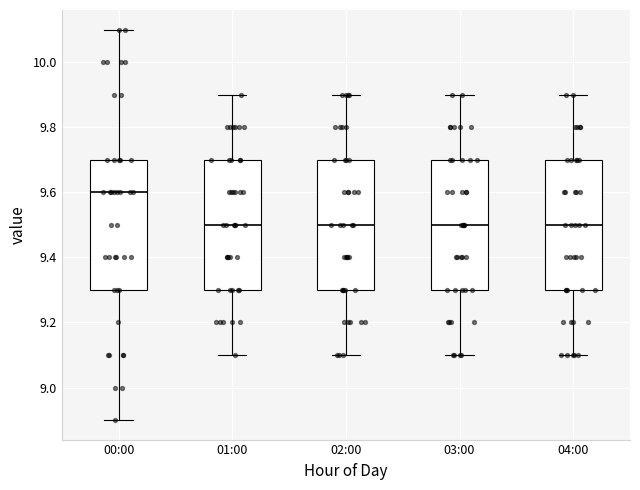

Reading left to right, read every box against the y-axis: the position of its median line, the range the box covers, and the ends of its whiskers. The values are not printed on the chart, so give them approximately, as read against the axis.

00:00: median 9.6, box 9.3 to 9.7, whiskers 8.9 to 10.1
01:00: median 9.5, box 9.3 to 9.7, whiskers 9.1 to 9.9
02:00: median 9.5, box 9.3 to 9.7, whiskers 9.1 to 9.9
03:00: median 9.5, box 9.3 to 9.7, whiskers 9.1 to 9.9
04:00: median 9.5, box 9.3 to 9.7, whiskers 9.1 to 9.9